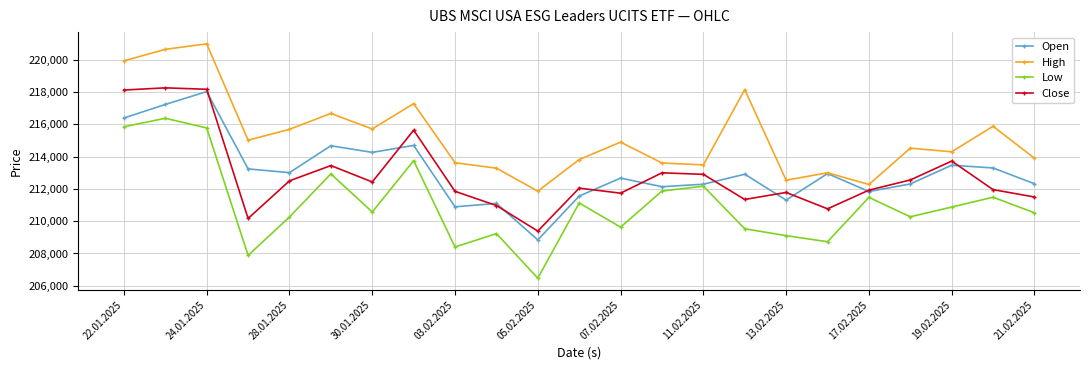

What is the minimum value shown in the chart?

206470